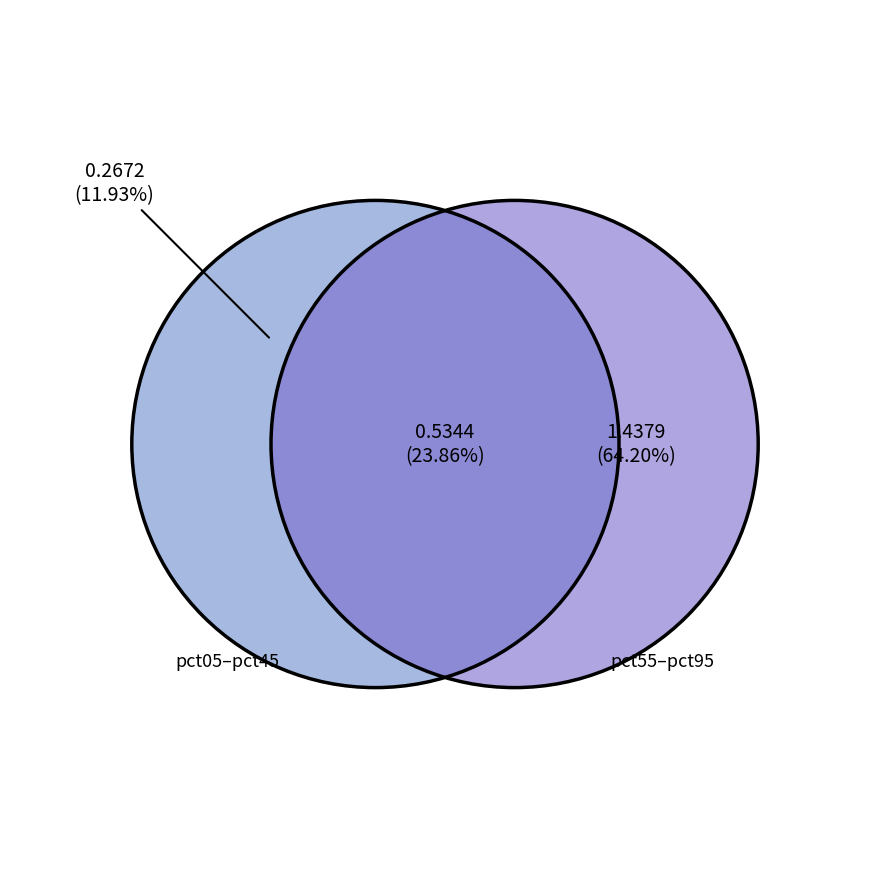

Which slice is the largest?

pct95